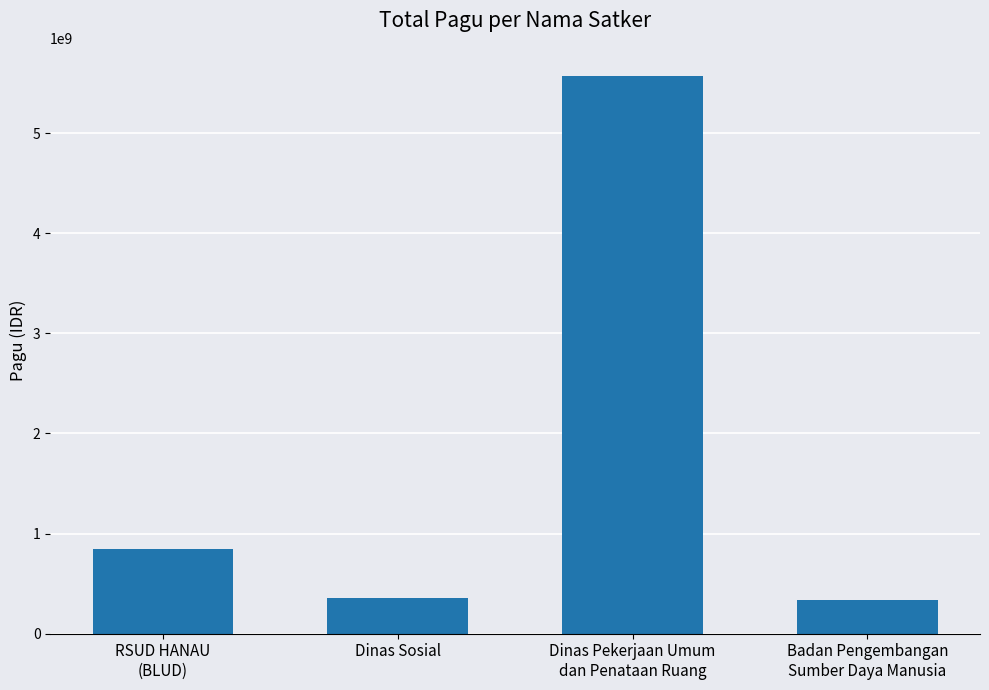

What is the difference between the second highest and minimum values?

511655969